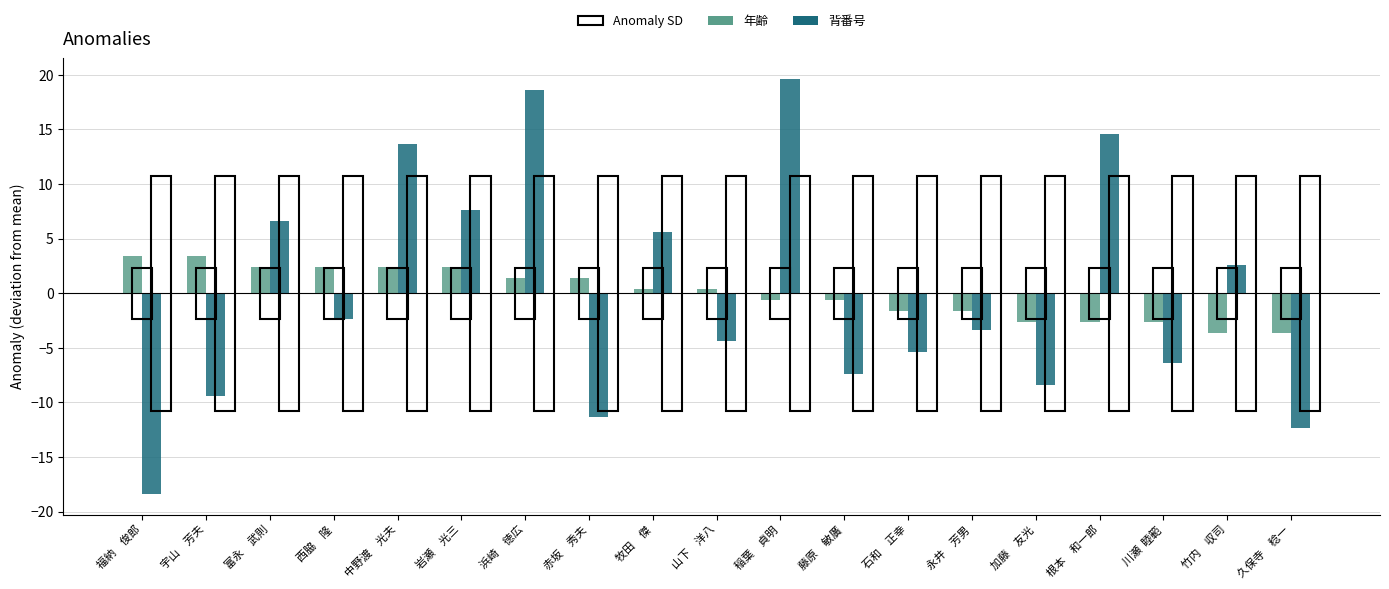

Which label corresponds to the largest value in the chart?

稲葉　貞明